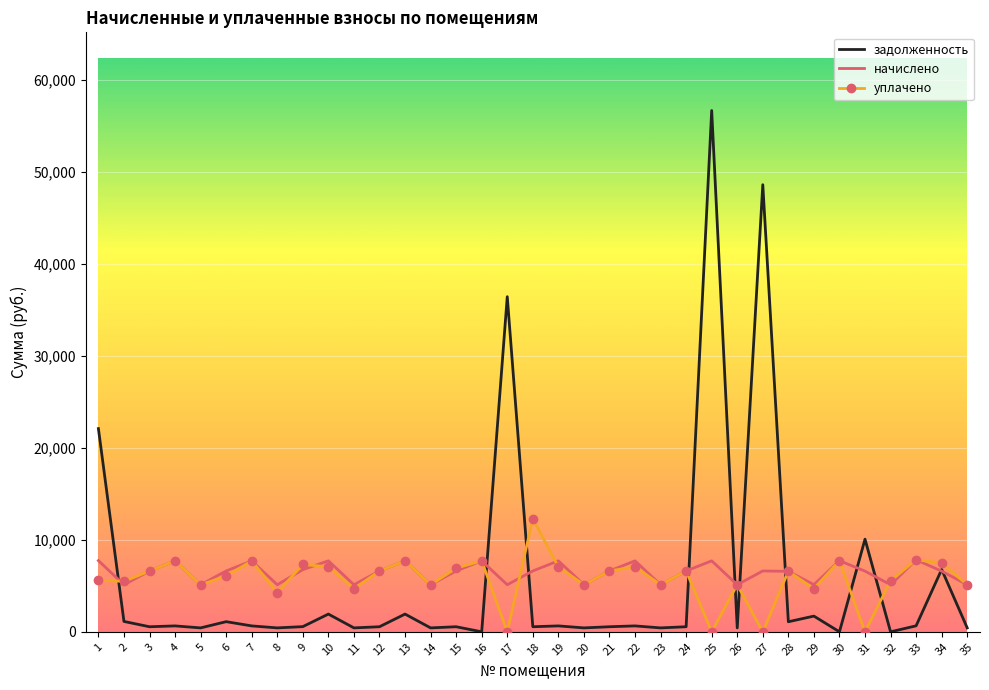

True or false: уплачено and задолженность cross at least once.

True